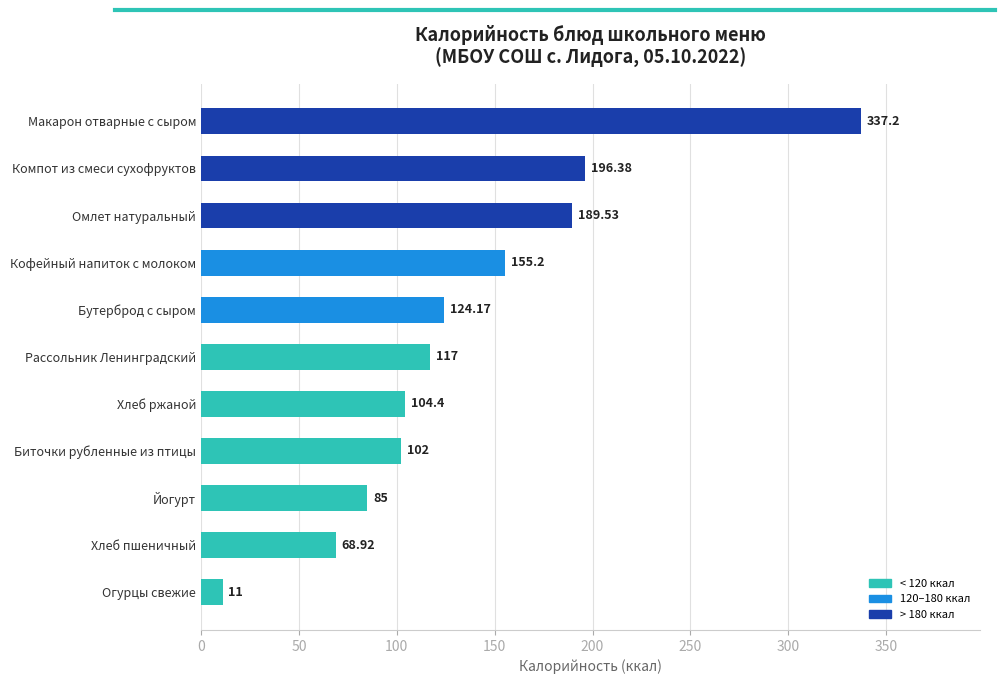

At which category does the chart reach its minimum across all series?

Огурцы свежие